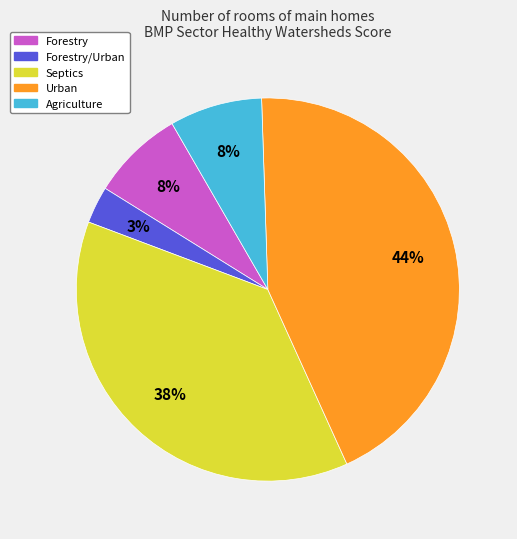

To the nearest percent, what portion does Urban represent?

44%